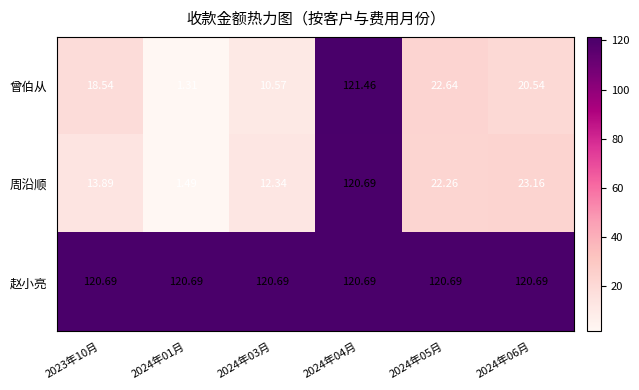

At 2024年03月, list the series in order from smallest to largest.

曾伯从, 周沿顺, 赵小亮